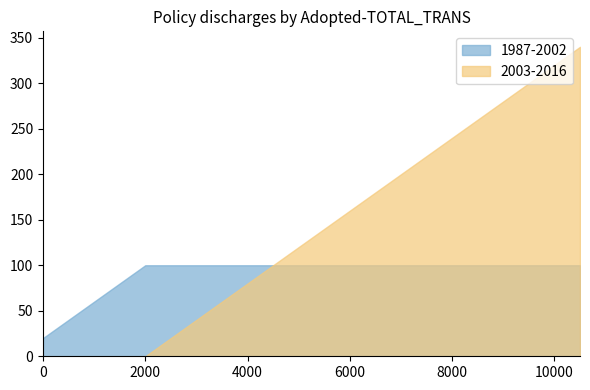

What is the highest value of the 1987-2002 series?

100